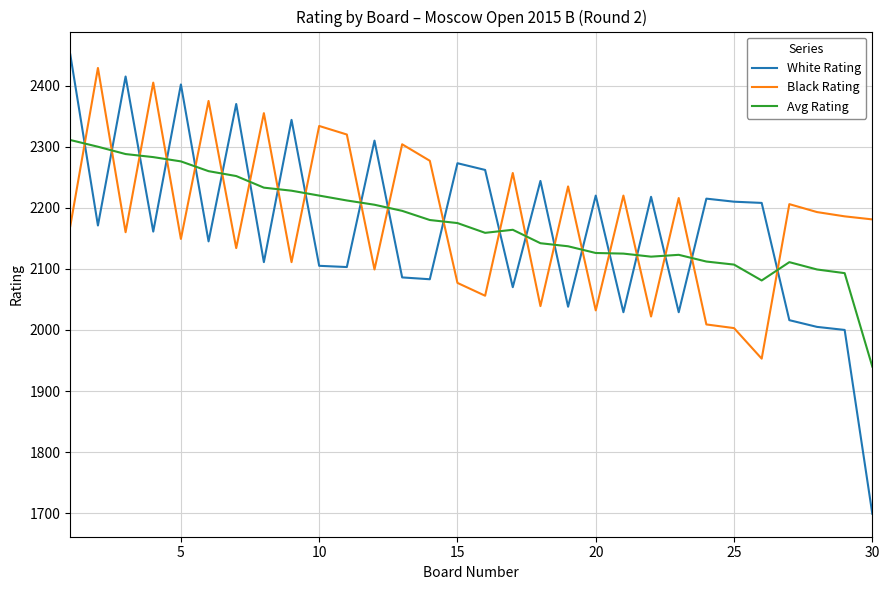

What is the difference between the maximum and minimum values in the Black Rating series?

476